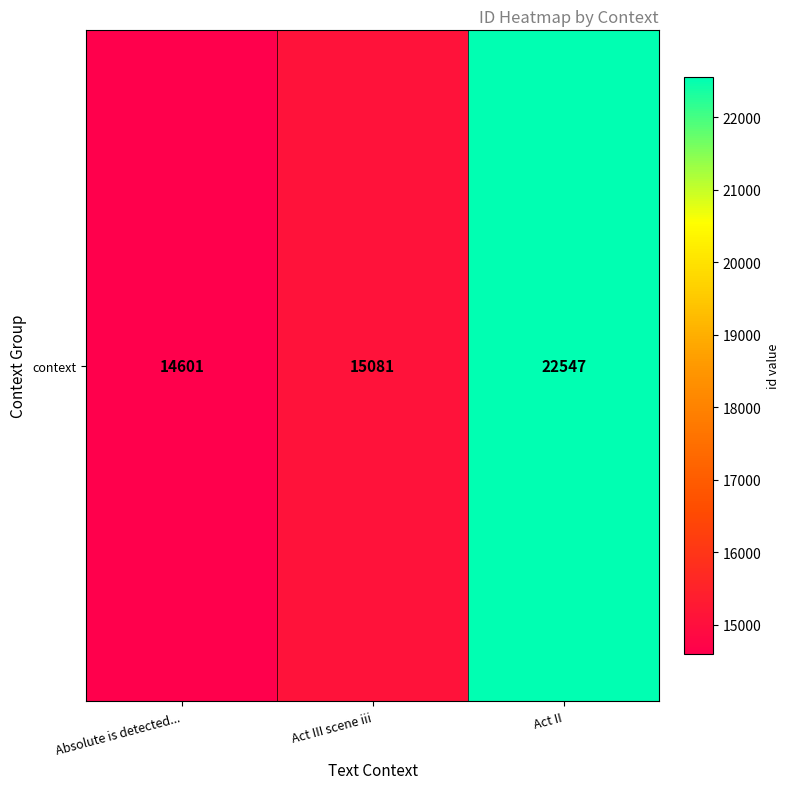

What is the sum of all values?

52229